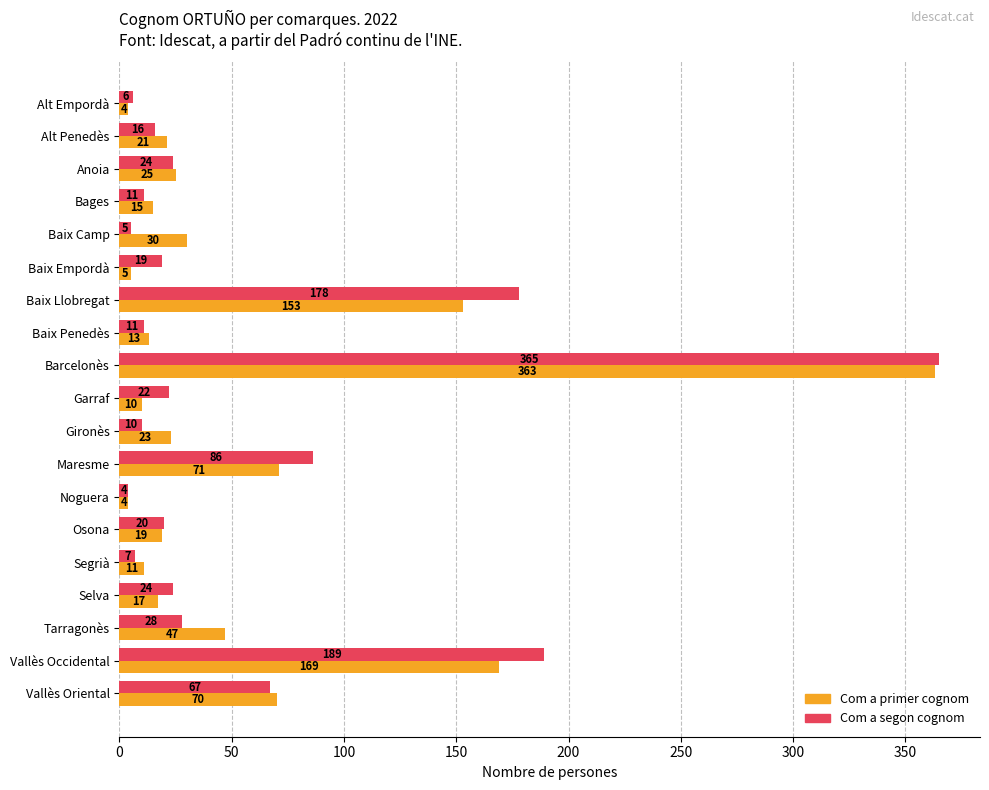

True or false: Com a segon cognom has a value of 48 at Tarragonès.

False